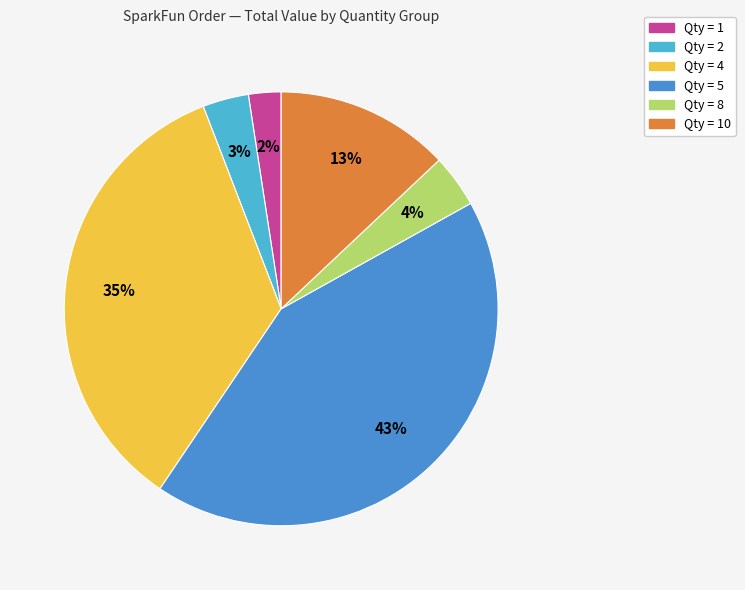

To the nearest percent, what is the combined percentage of Qty = 10 and Qty = 4?

48%